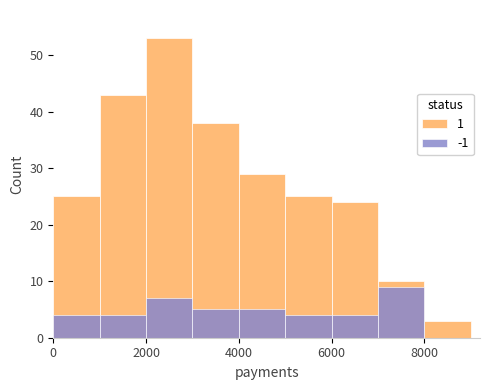

How many categories are shown in the chart?

9